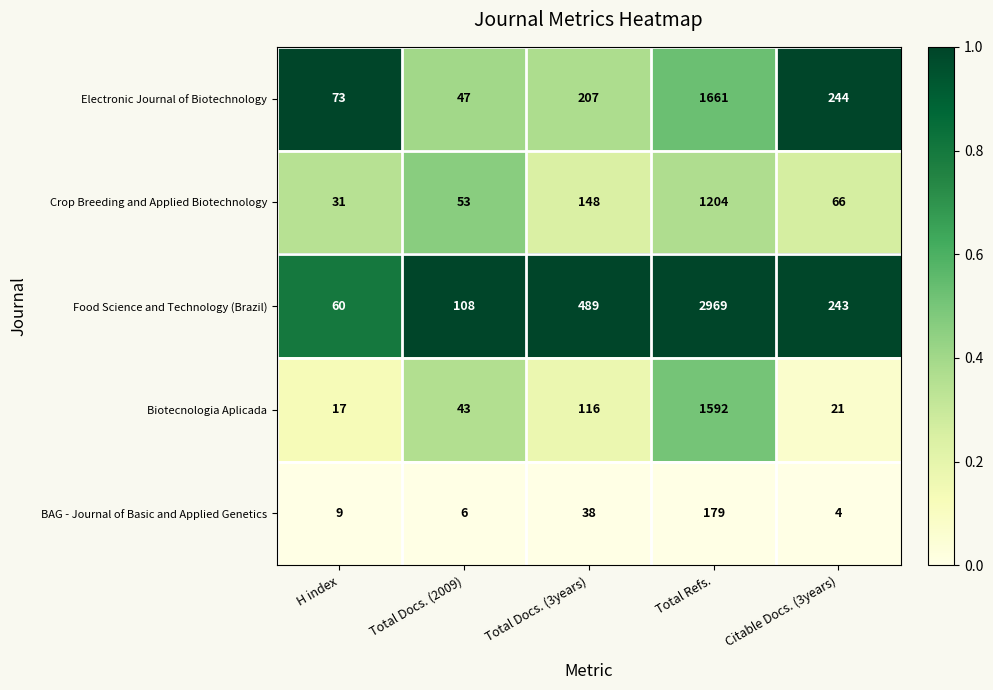

Which series has the largest range (max minus min)?

Food Science and Technology (Brazil)